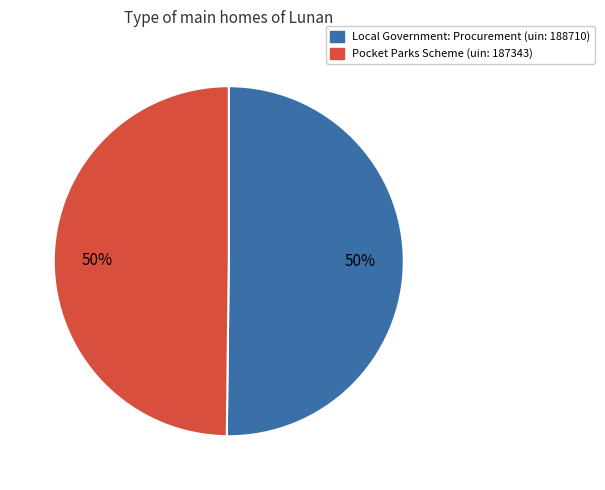

To the nearest percent, what is the average slice percentage?

50%